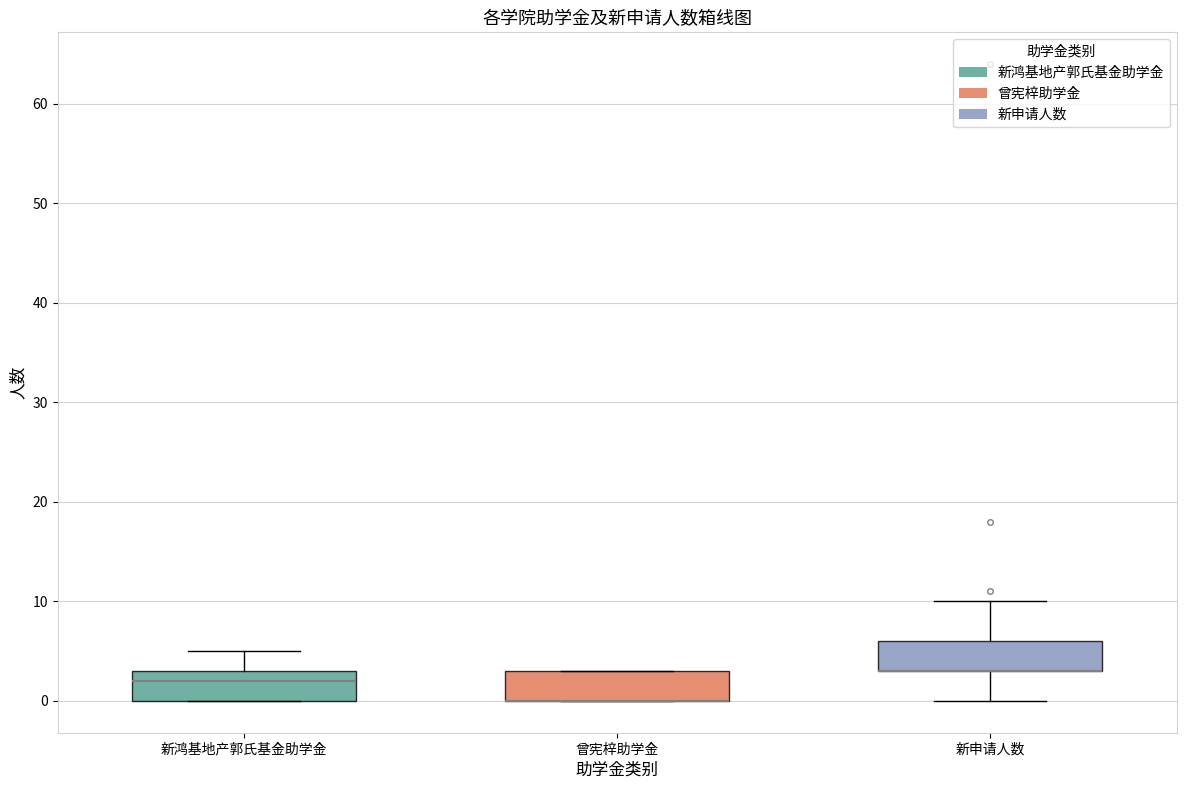

Reading left to right, read every box against the y-axis: the position of its median line, the range the box covers, and the ends of its whiskers. The values are not printed on the chart, so give them approximately, as read against the axis.

新鸿基地产郭氏基金助学金: median 2, box 0 to 3, whiskers 0 to 5
曾宪梓助学金: median 0 (drawn on the box's lower edge), box 0 to 3, whiskers 0 to 3
新申请人数: median 3 (drawn on the box's lower edge), box 3 to 6, whiskers 0 to 10